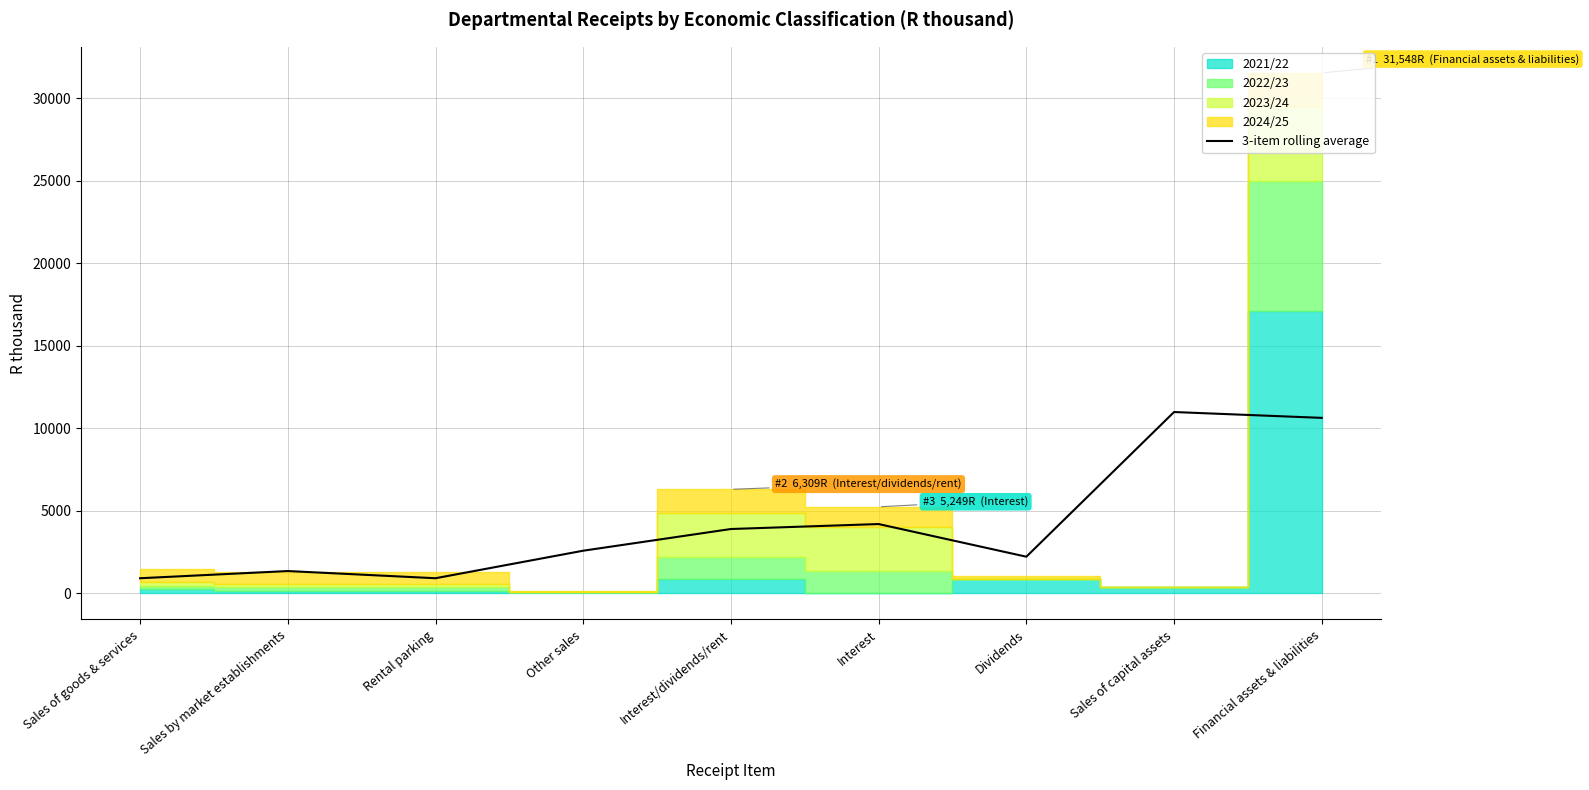

Is it true that 3-item rolling average equals 4206.0 at Interest?

True